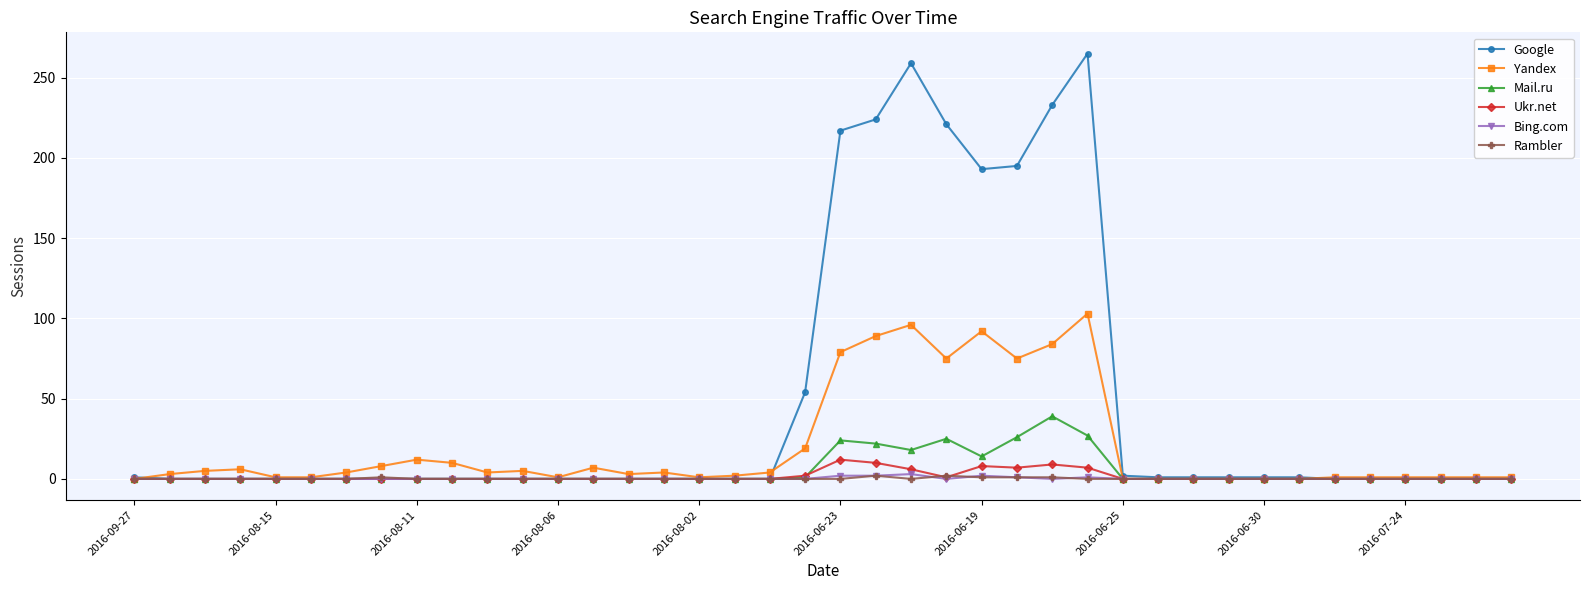

True or false: Yandex has more than 0 interior local peaks.

True